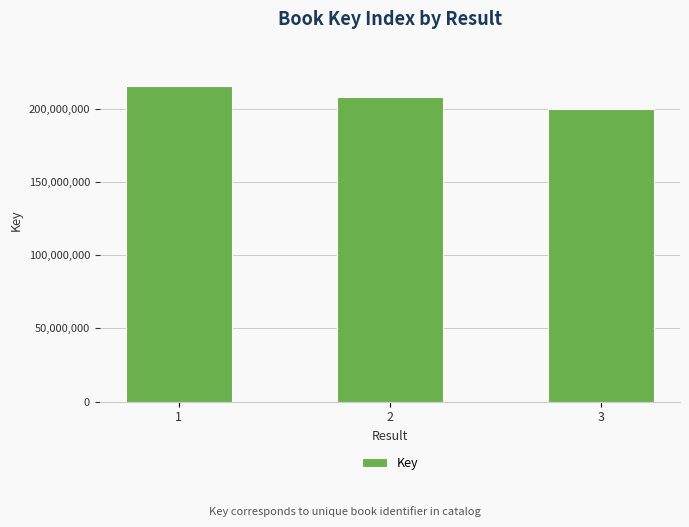

What is the value of the 1st bar from the left?

215396175